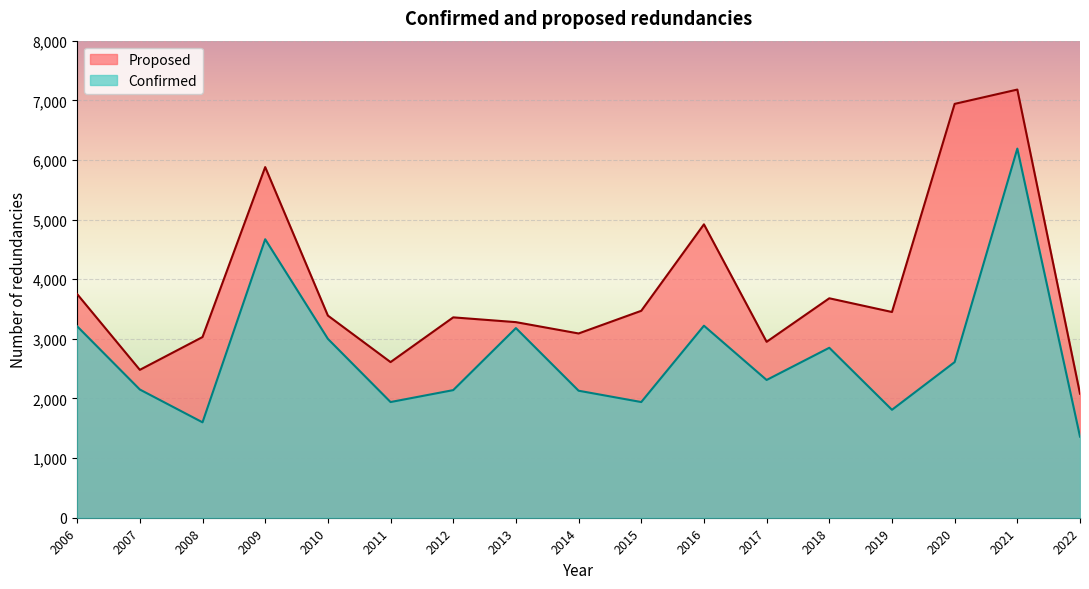

Reading right to left, transcribe all the data shown in this chart.

Proposed: 2022=2080	2021=7180	2020=6940	2019=3450	2018=3680	2017=2950	2016=4920	2015=3470	2014=3090	2013=3280	2012=3360	2011=2610	2010=3390	2009=5880	2008=3030	2007=2480	2006=3750
Confirmed: 2022=1360	2021=6190	2020=2610	2019=1810	2018=2850	2017=2310	2016=3220	2015=1940	2014=2130	2013=3180	2012=2140	2011=1940	2010=3000	2009=4670	2008=1600	2007=2150	2006=3210